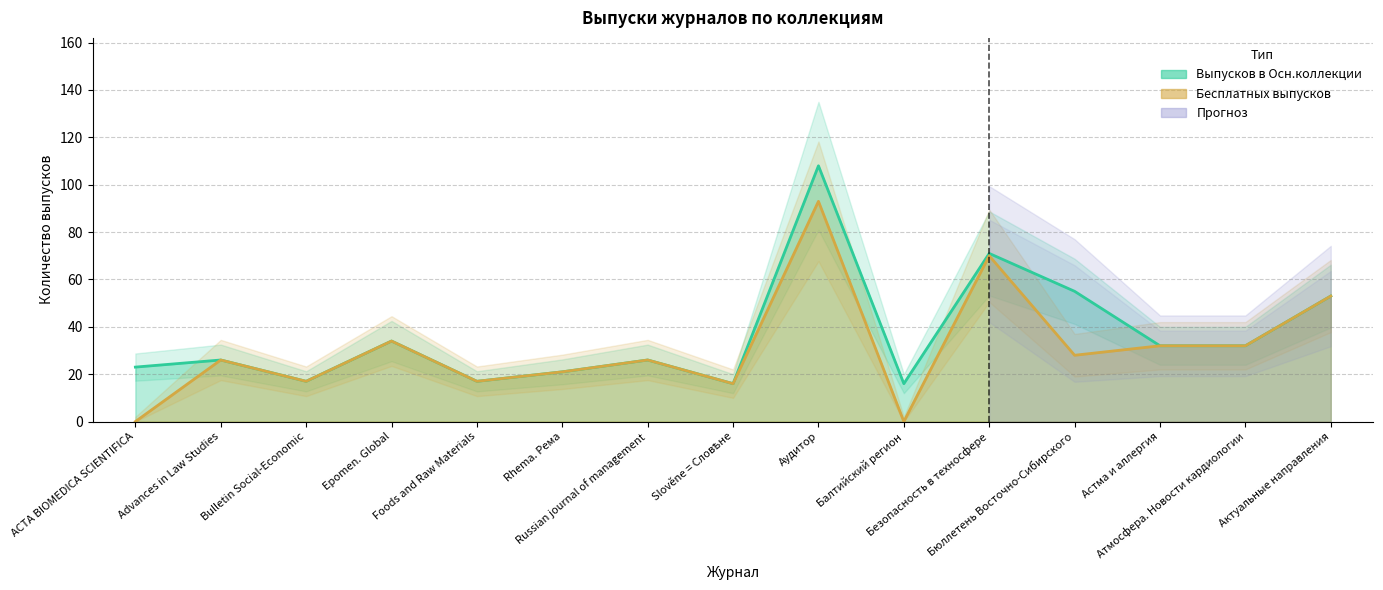

What is the label of the 2nd point from the right?

Атмосфера. Новости кардиологии